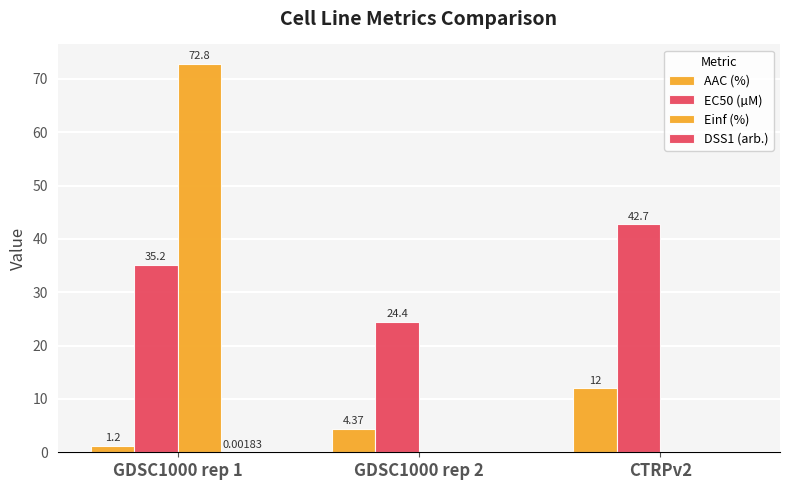

List the series in order of their peak value, lowest first.

DSS1 (arb.), AAC (%), EC50 (µM), Einf (%)